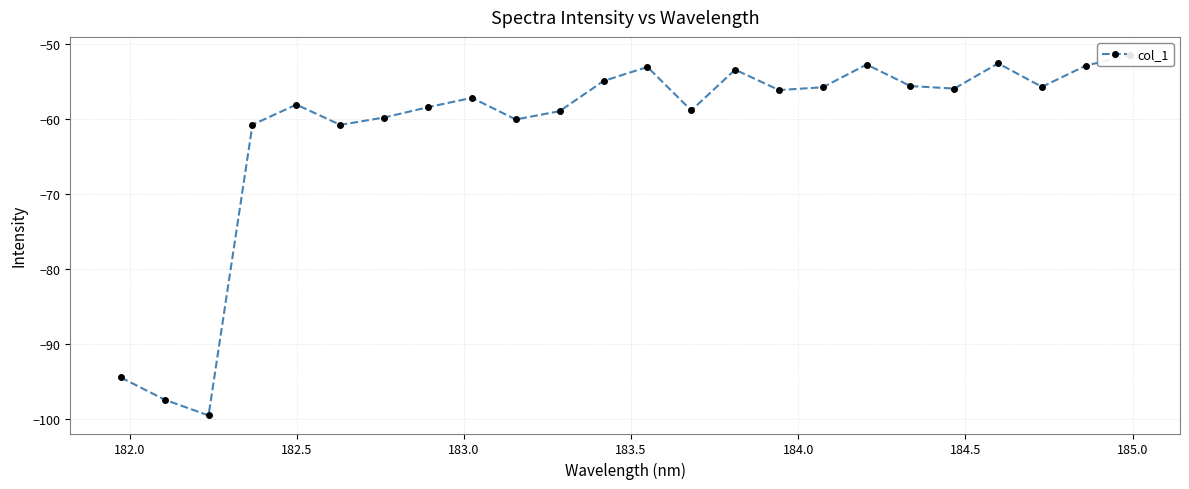

What is the maximum value shown in the chart?

-51.5